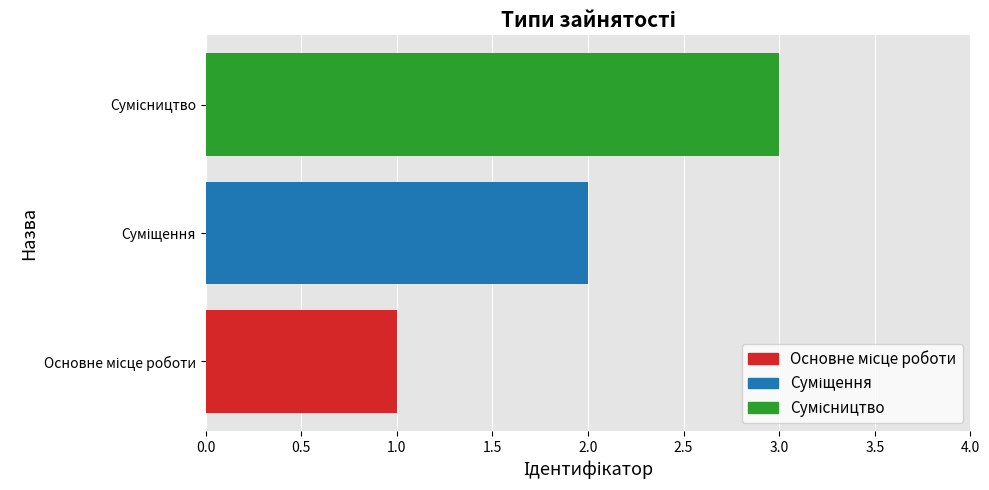

Are the bars horizontal?

Yes